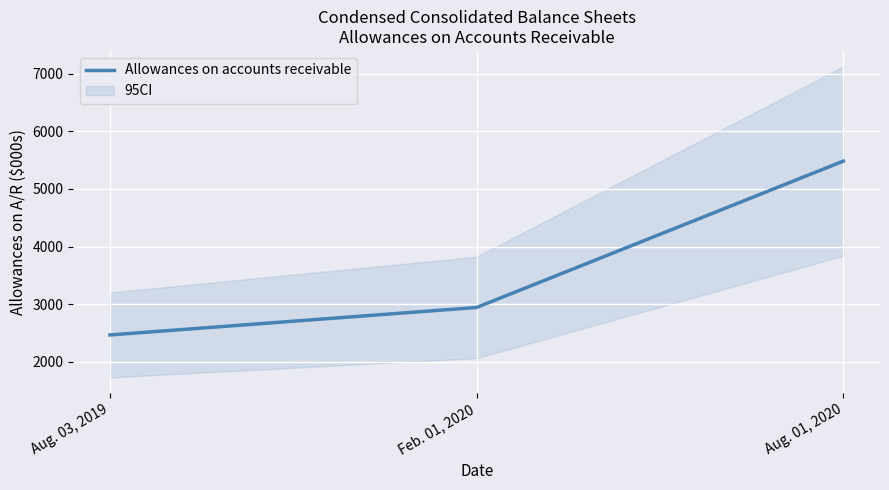

Rank the categories by value from lowest to highest.

Aug. 03, 2019, Feb. 01, 2020, Aug. 01, 2020